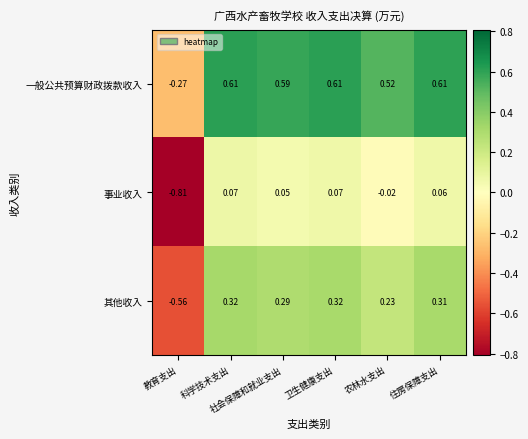

Which series has the largest total across all categories?

一般公共预算财政拨款收入